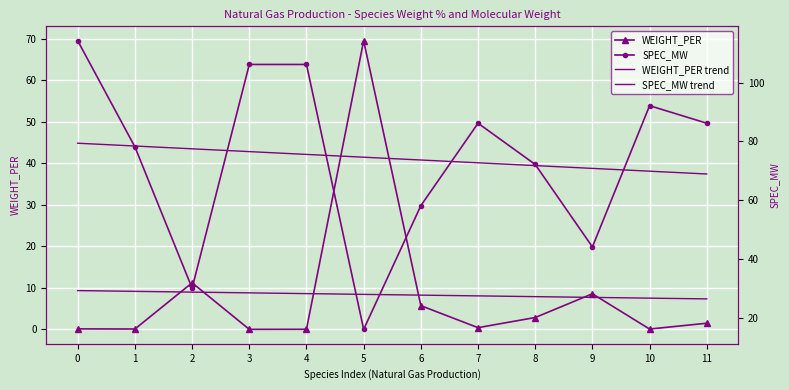

How many data points in WEIGHT_PER are less than 1?

6